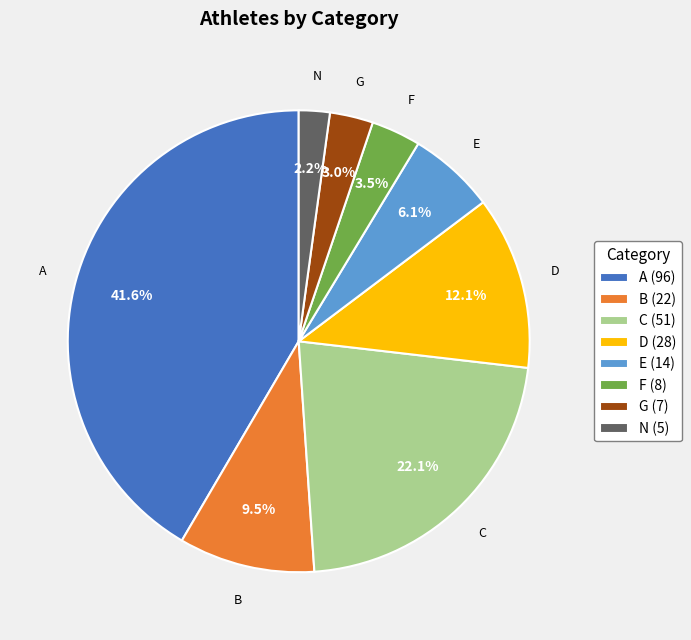

Is there a majority slice in this chart?

No